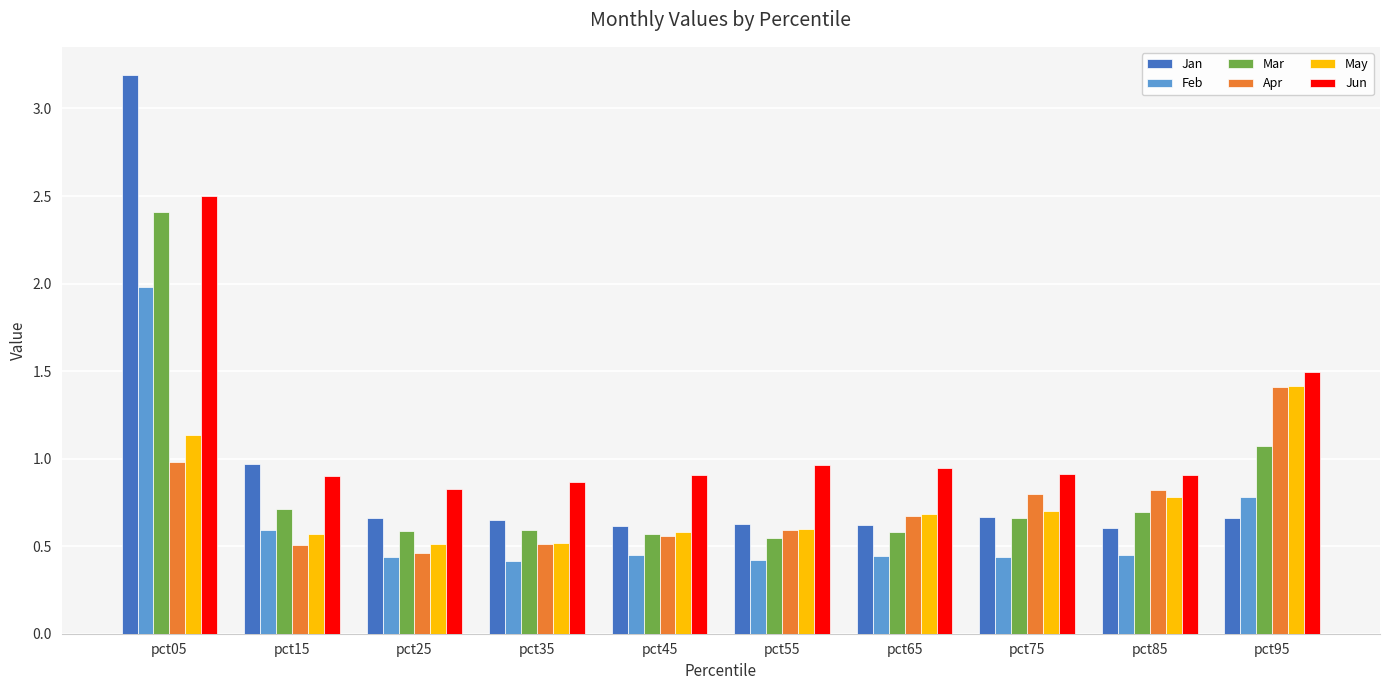

Which series has the widest spread of values?

Jan